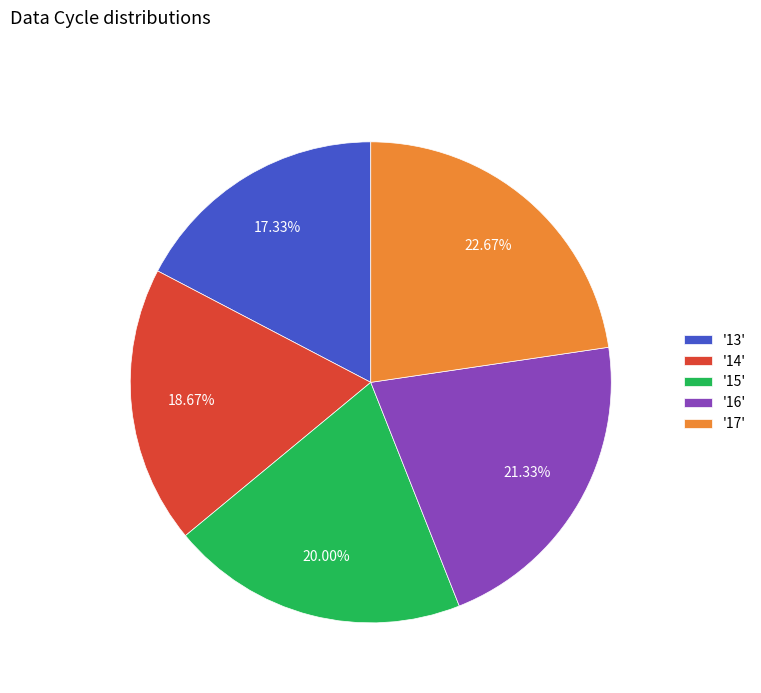

What is the ratio of the value at '17' to the value at '16'?

1.1